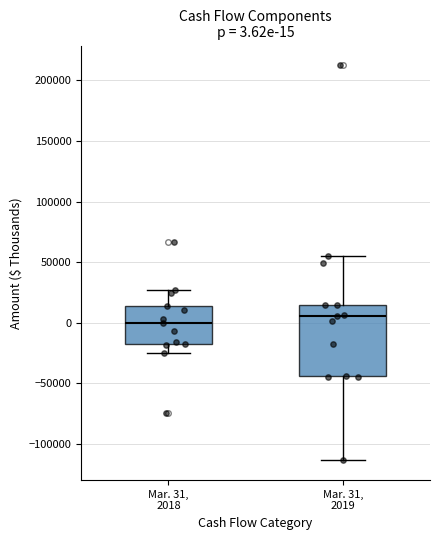

Comparing the boxes themselves (not the whiskers), which one is the tallest?

Mar. 31, 2019